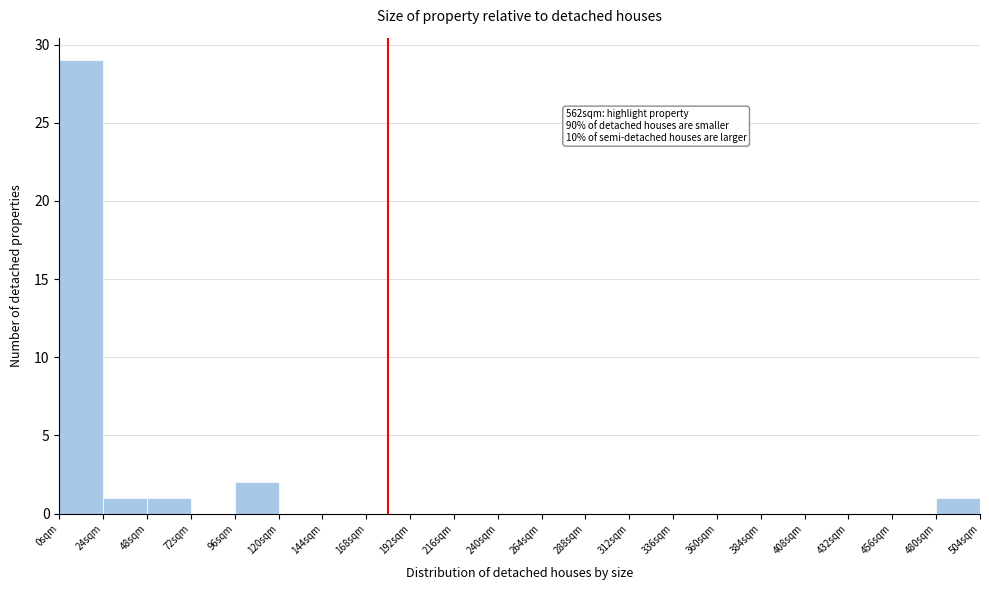

Over which range of the x-axis is the bar tallest?

0 to 24